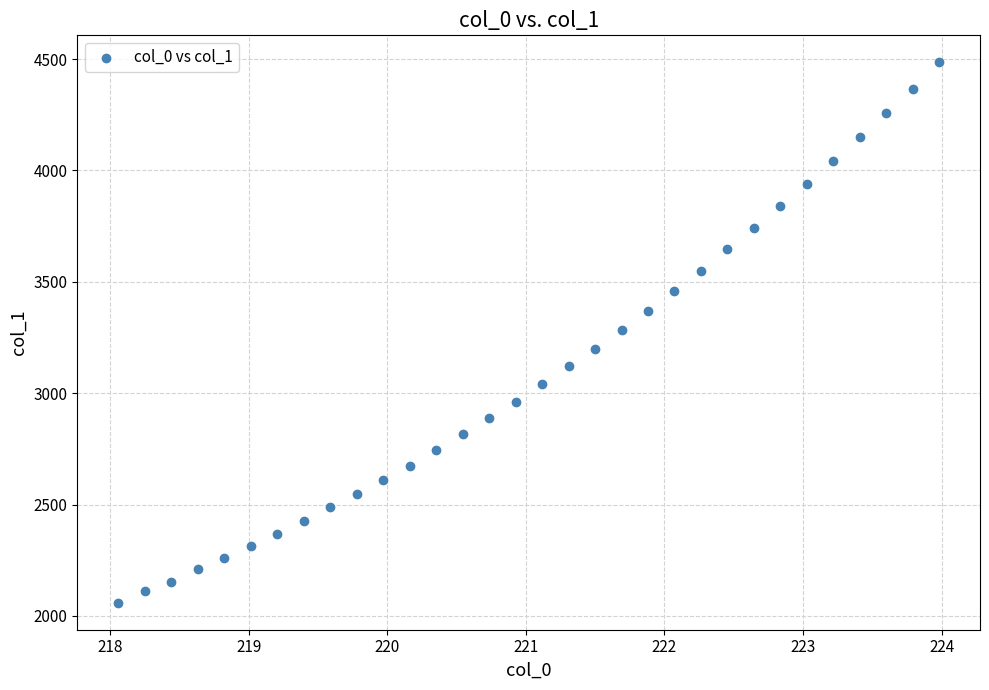

What is the range of Y values (max minus min)?

2425.4